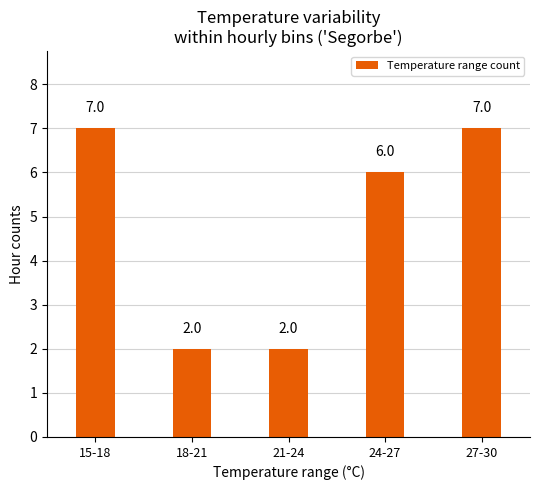

What is the maximum value shown in the chart?

7